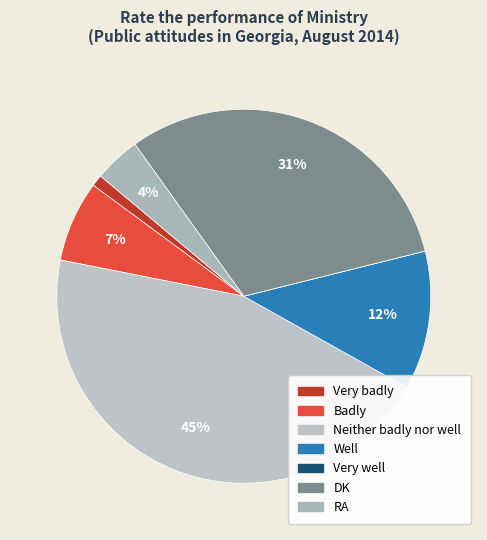

Combined, what portion of the pie is Very badly and DK?

32.0%